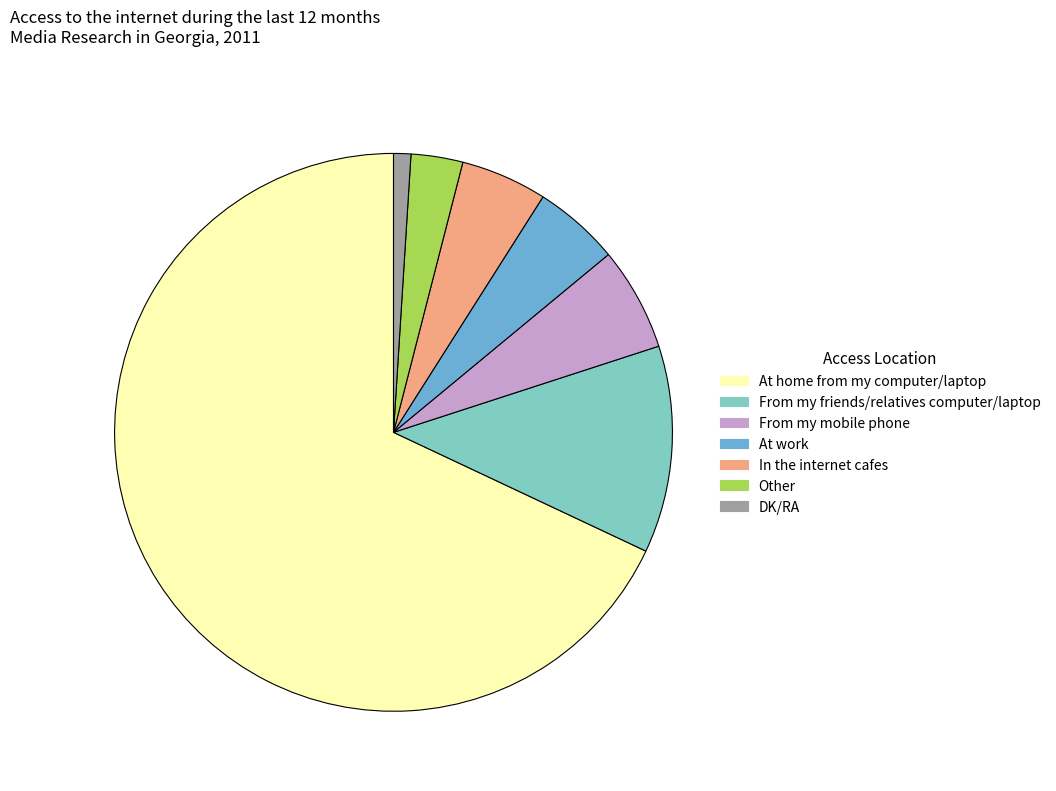

Which slice represents more than half of the pie?

At home from my computer/laptop